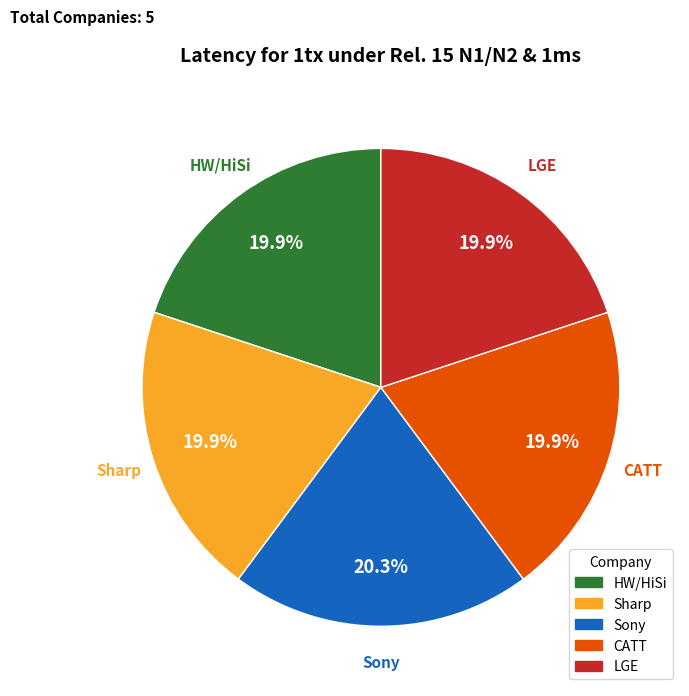

What percentage is the Sharp slice, to the nearest percent?

20%